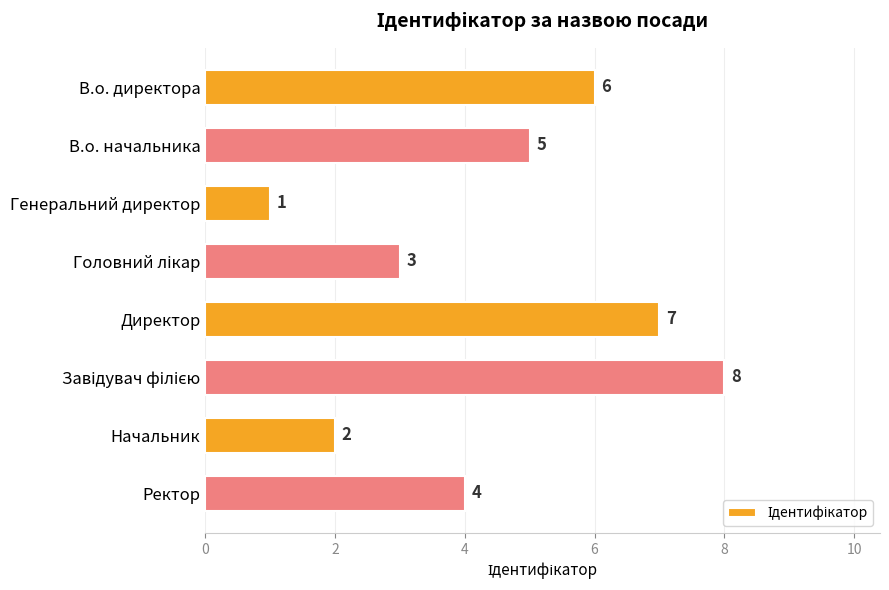

Reading bottom to top, transcribe all the data shown in this chart.

4	2	8	7	3	1	5	6